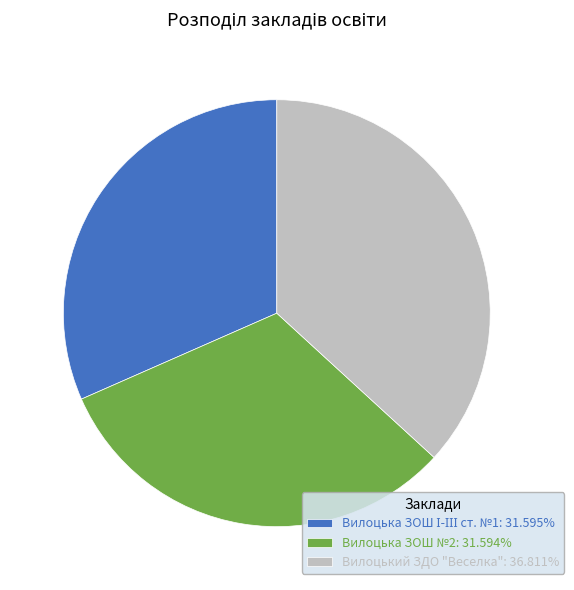

Count the number of slices in the pie.

3